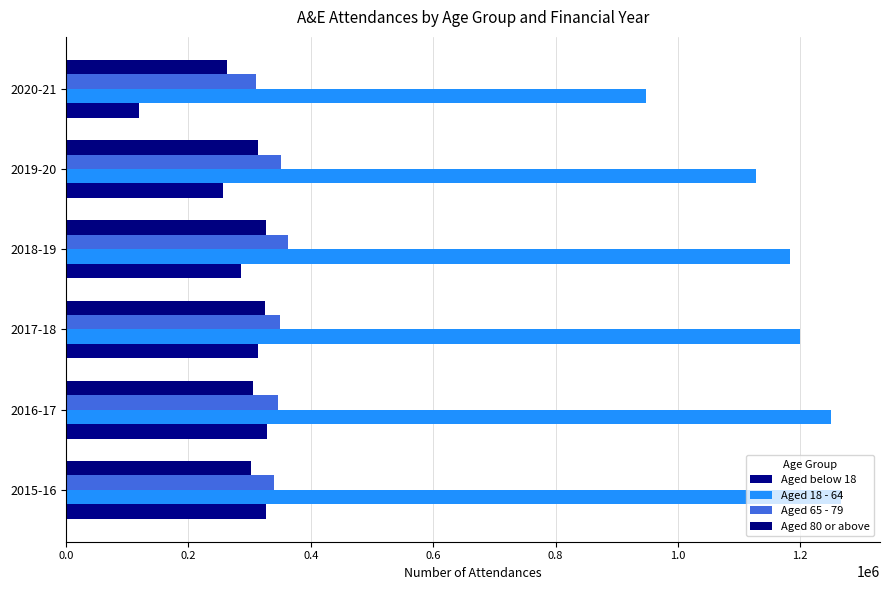

Reading left to right, extract all data points from this chart.

Aged below 18: 327374	328051	313435	285640	256669	119057
Aged 18 - 64: 1266897	1250794	1199983	1183448	1127084	947553
Aged 65 - 79: 339193	346757	350322	361955	350557	310334
Aged 80 or above: 302482	305777	324685	326065	313139	263105